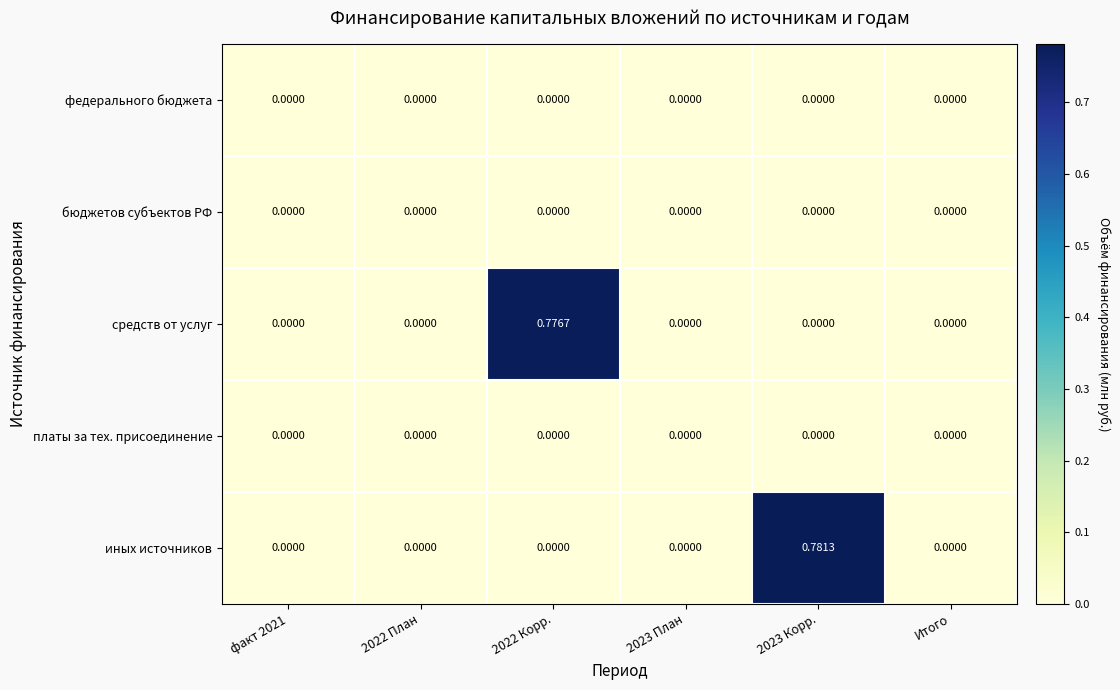

Which series has the largest total across all categories?

иных источников